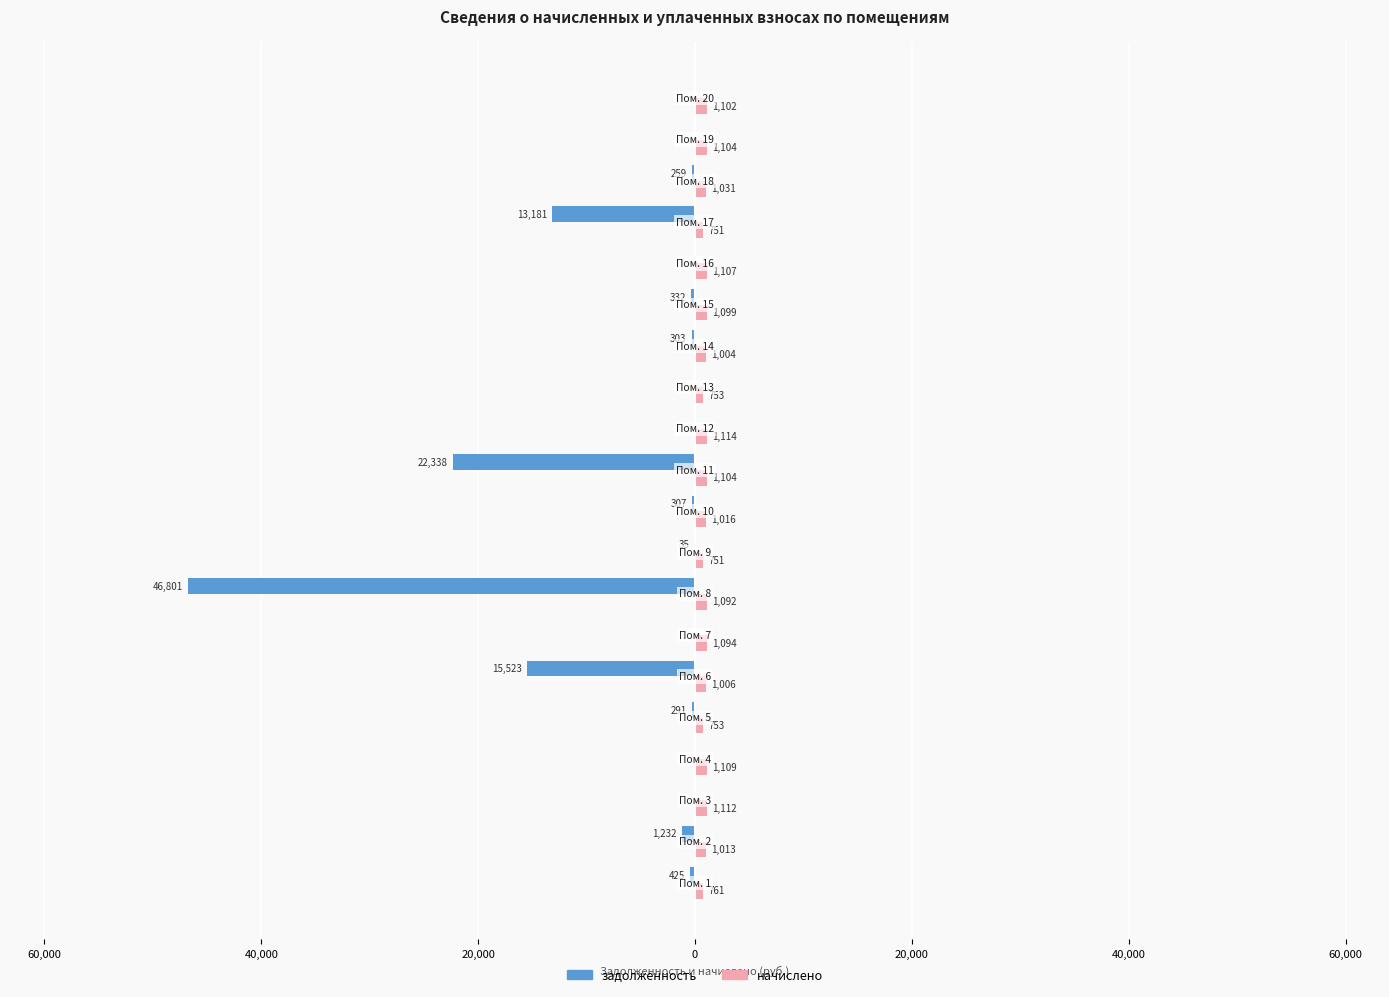

What is the value of the начислено bar at the 12th from the left?

1114.1